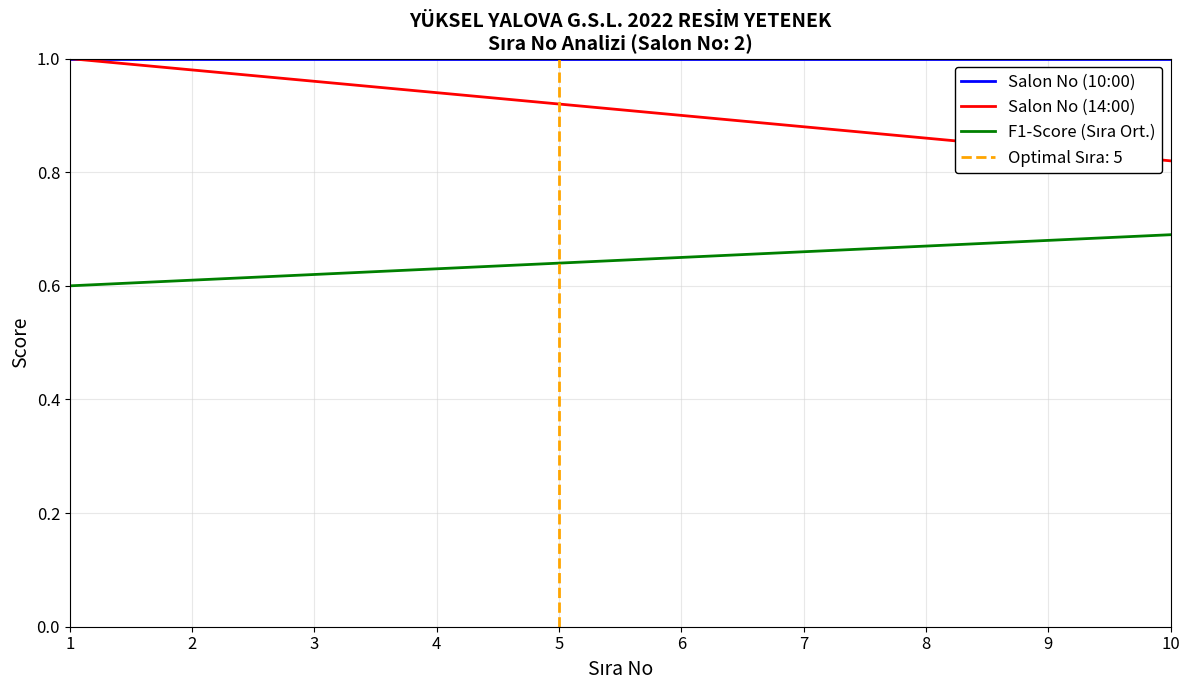

What is the total value across all series at 8?

2.5